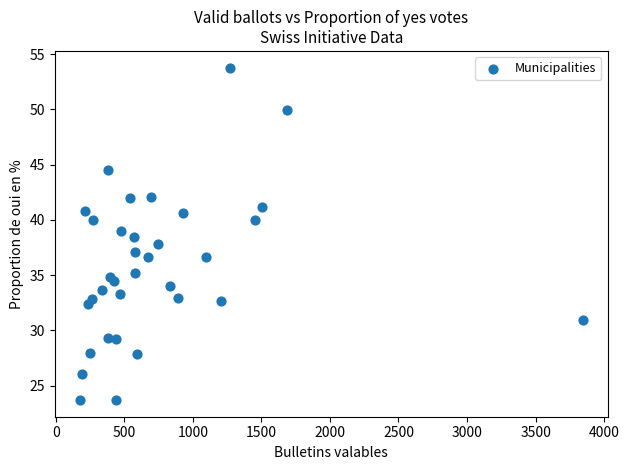

What is the range of X values (max minus min)?

3665.0